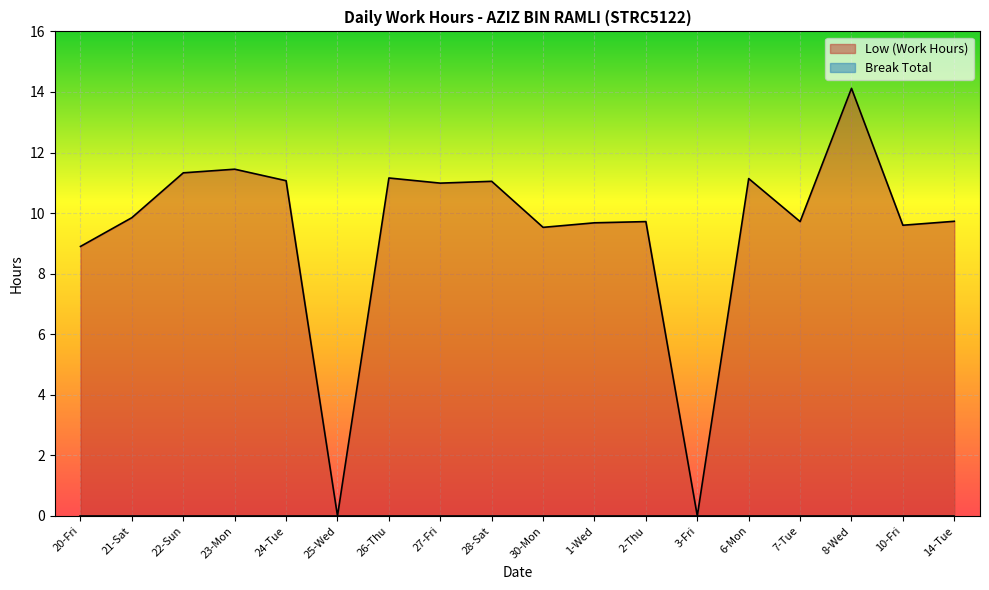

Rank the categories by value from highest to lowest.

8-Wed, 23-Mon, 22-Sun, 26-Thu, 6-Mon, 24-Tue, 28-Sat, 27-Fri, 21-Sat, 14-Tue, 2-Thu, 7-Tue, 1-Wed, 10-Fri, 30-Mon, 20-Fri, 25-Wed, 3-Fri